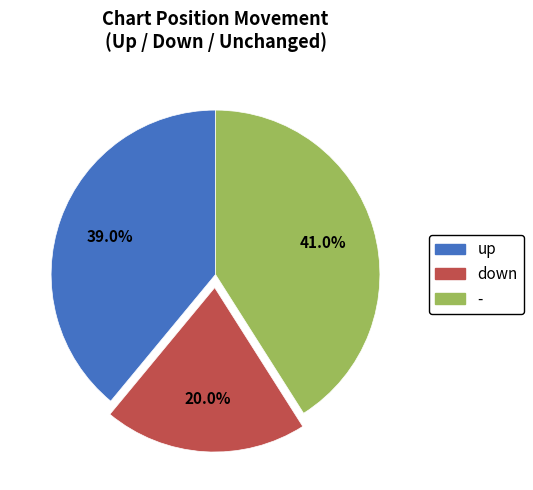

Is the sum of up and down greater than half?

Yes